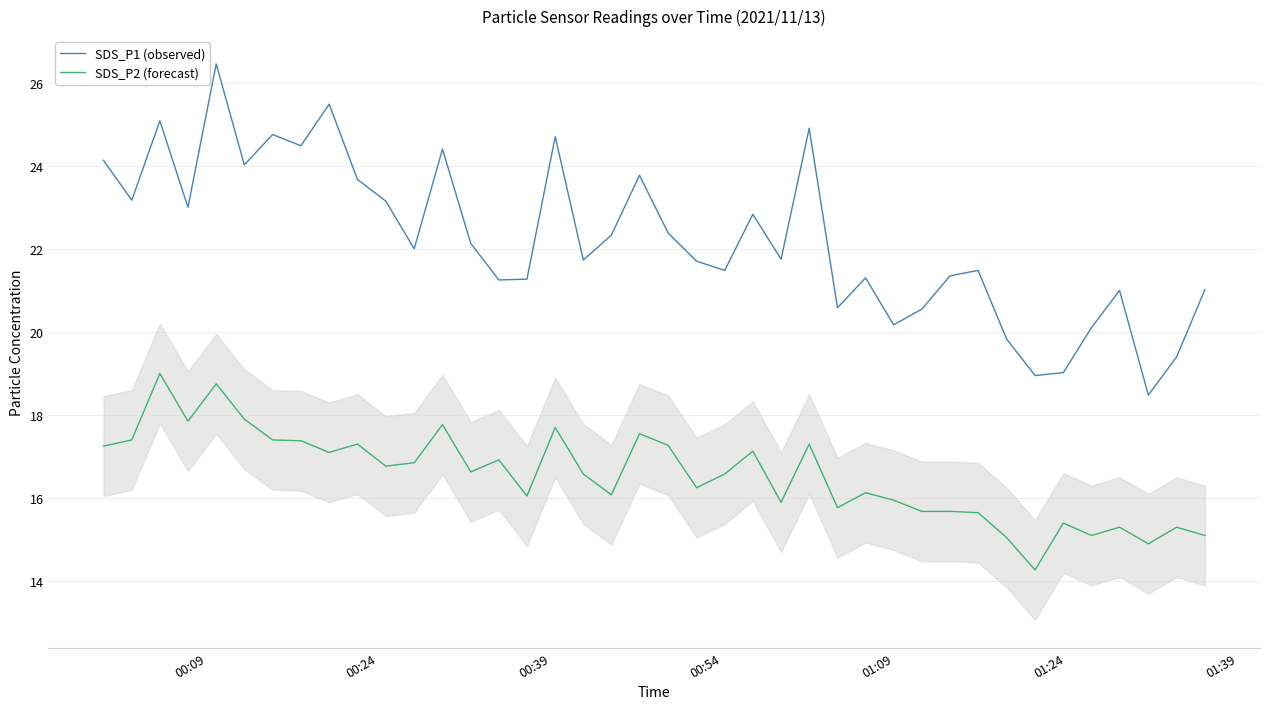

What is the smallest value displayed?

14.3